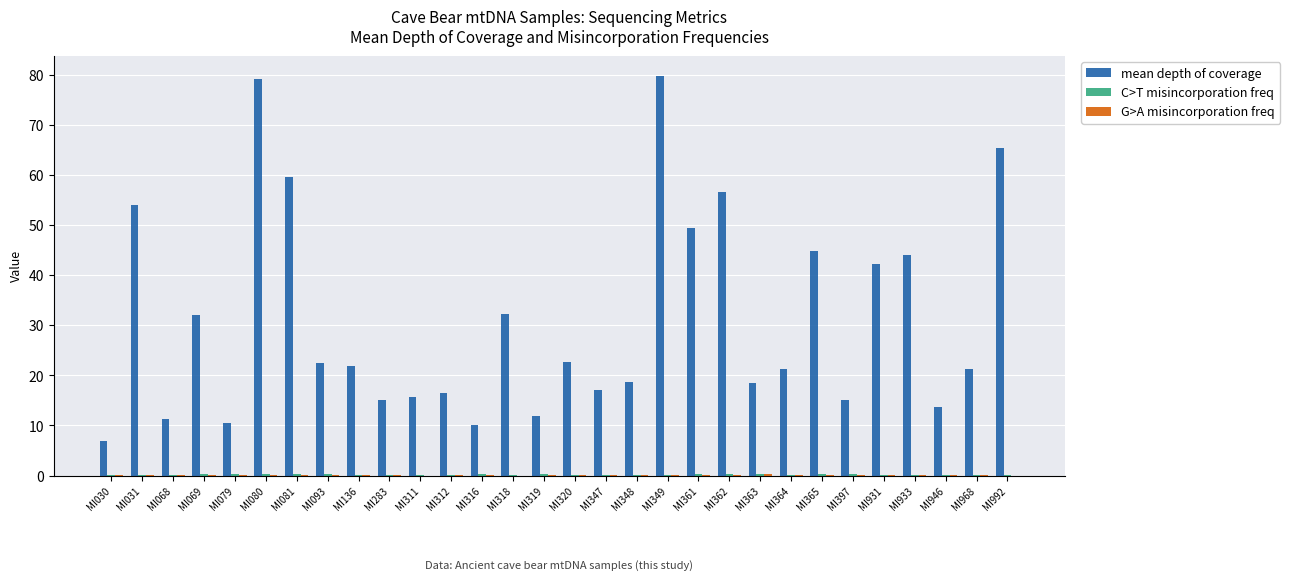

Between MI030 and MI080, which series saw the biggest shift?

mean depth of coverage